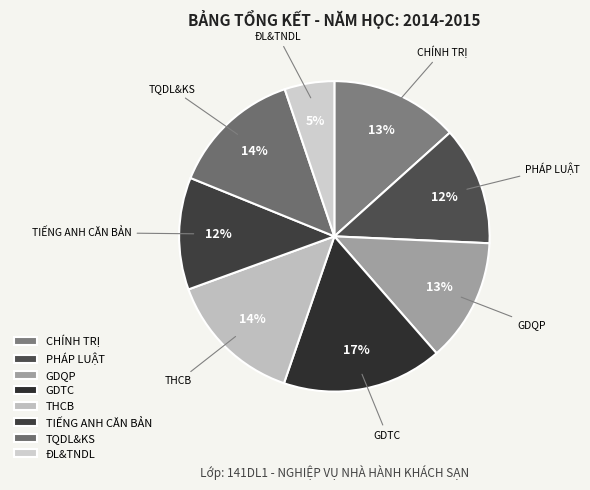

True or false: TIẾNG ANH CĂN BẢN accounts for 12% of the total.

True